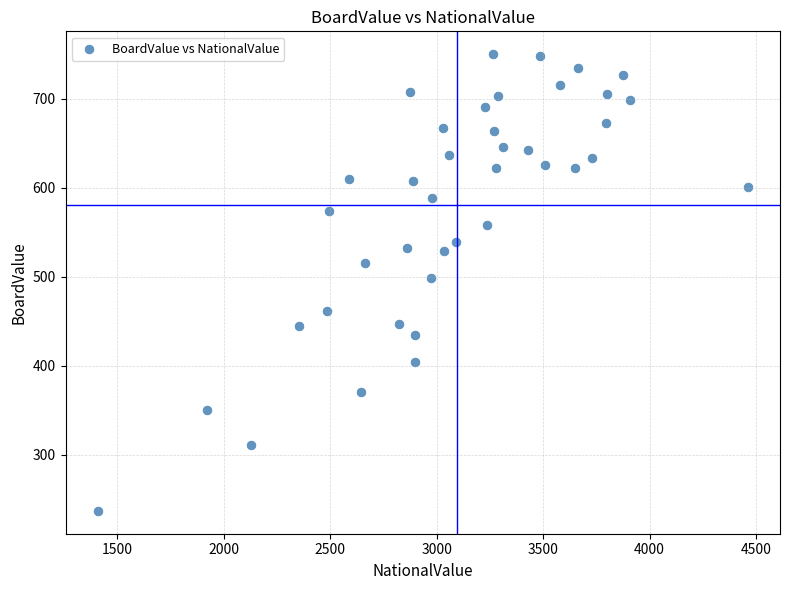

What Y value in the scatter plot is closest to 493?

499